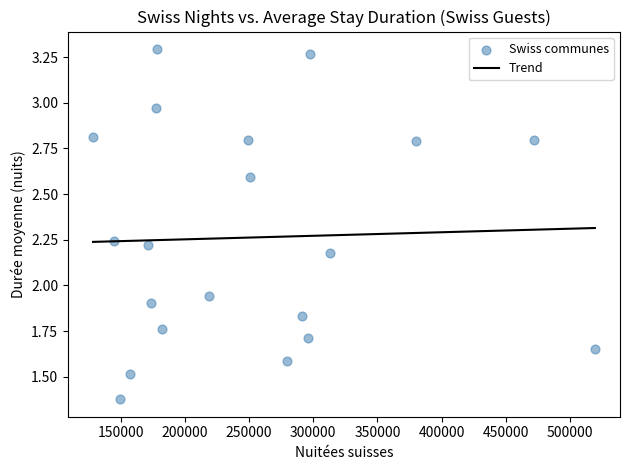

What is the range of X values (max minus min)?

390692.0